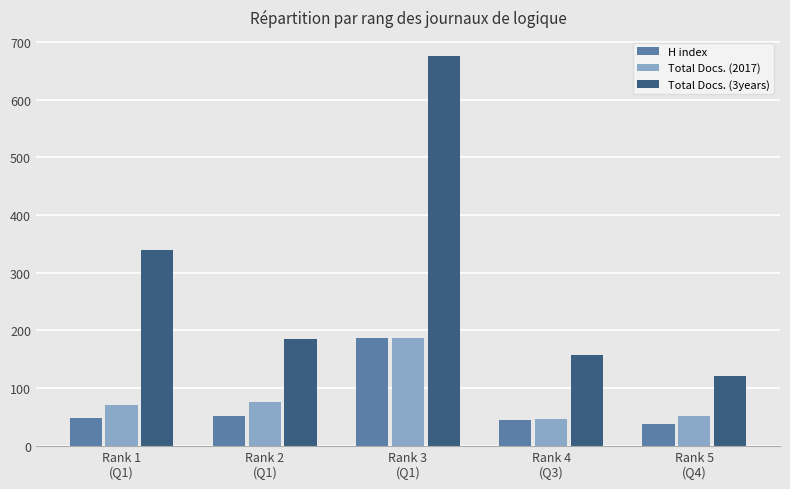

Reading left to right, list all the values displayed in this chart.

H index: 48	51	187	45	38
Total Docs. (2017): 71	76	187	47	51
Total Docs. (3years): 339	186	675	157	121